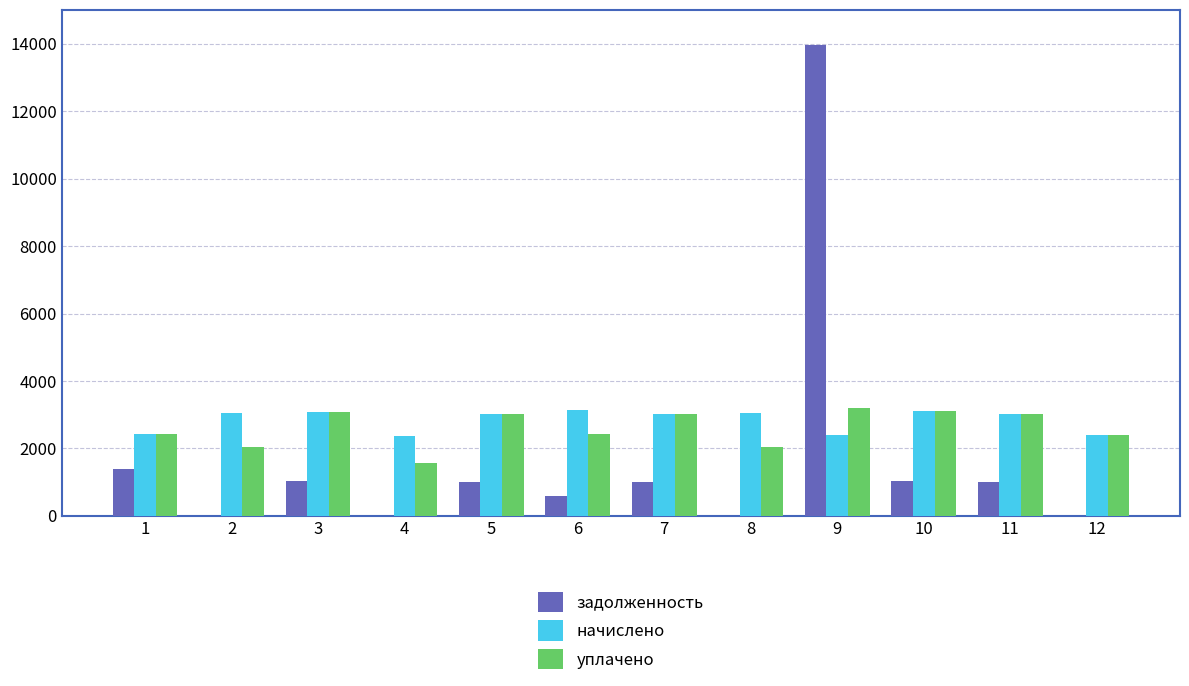

What is the sum of all начислено values?

34104.8